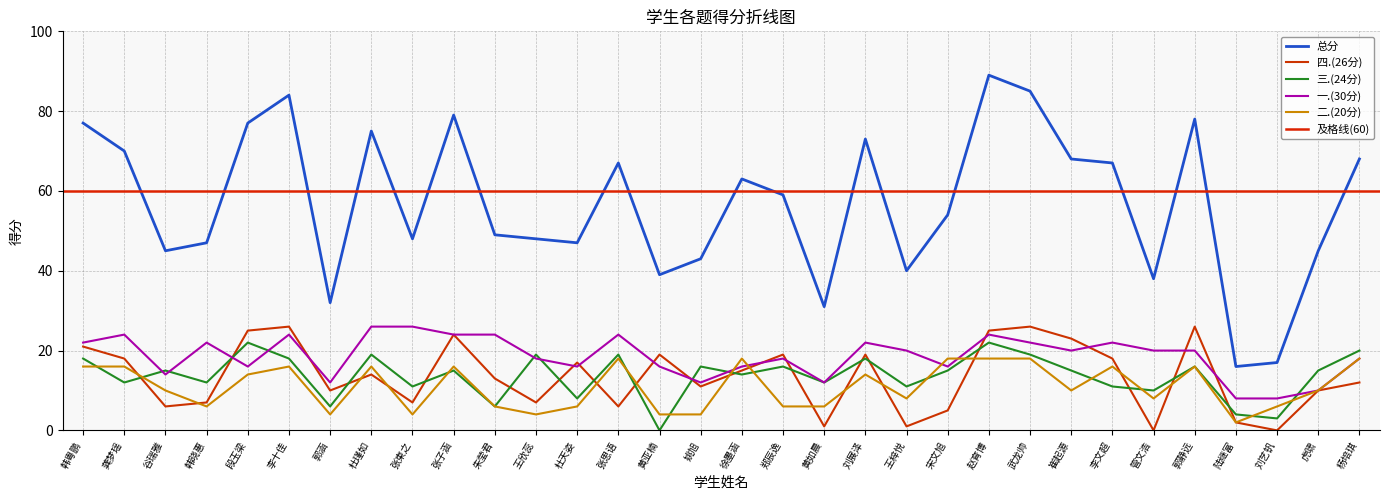

Is the value of 二.(20分) at 陆继富 greater than the value of 四.(26分) at 黄如晨?

Yes